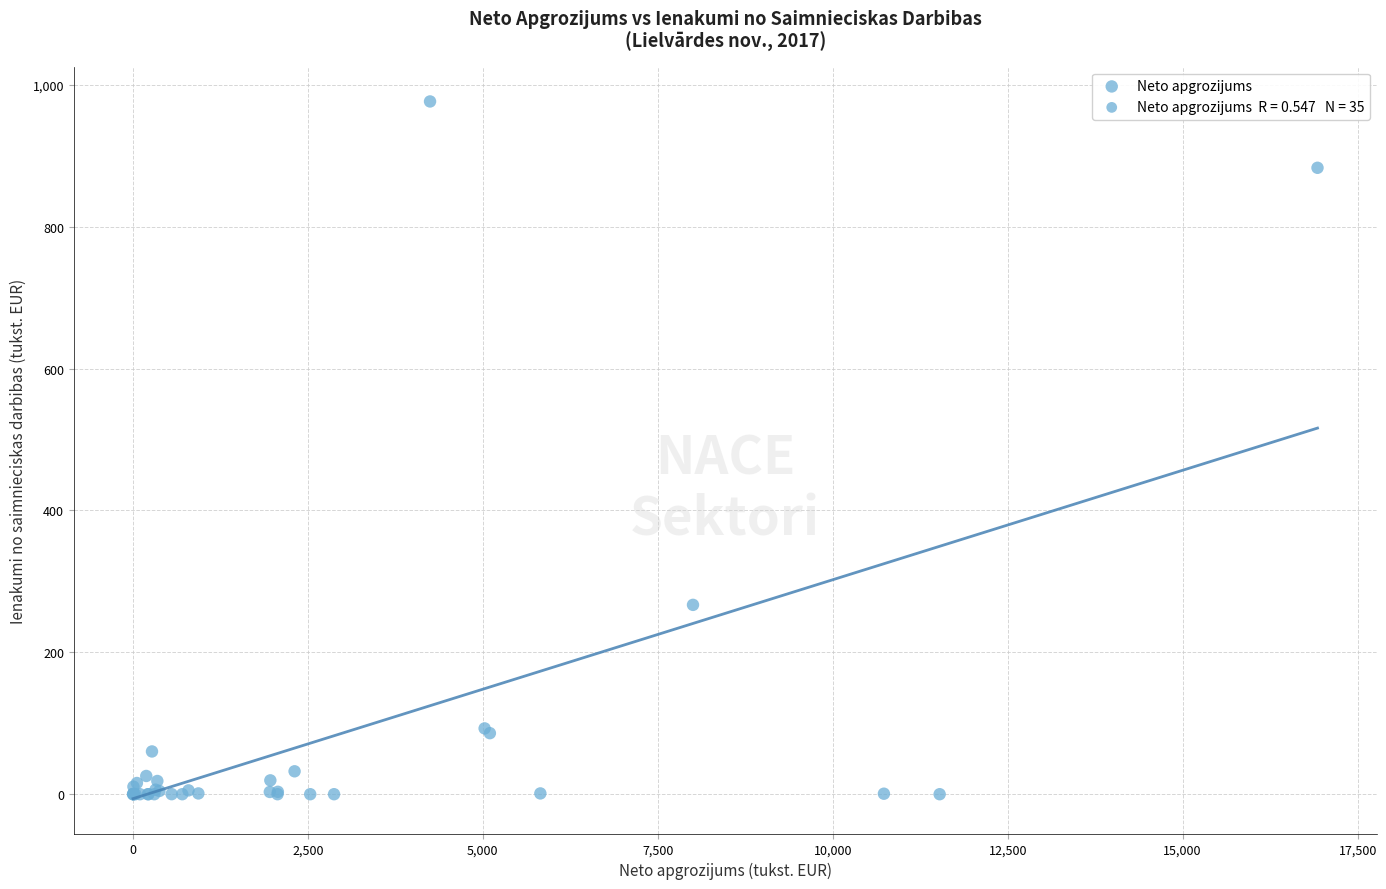

What Y value in the scatter plot is closest to 488?

266.9